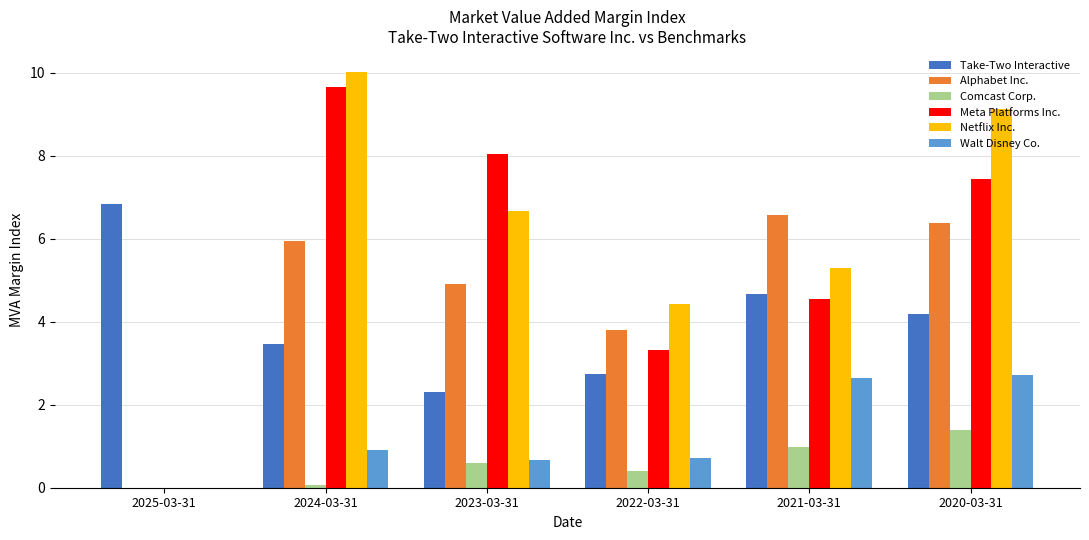

The Netflix Inc. series shows 15.9 at 2024-03-31. True or false?

False